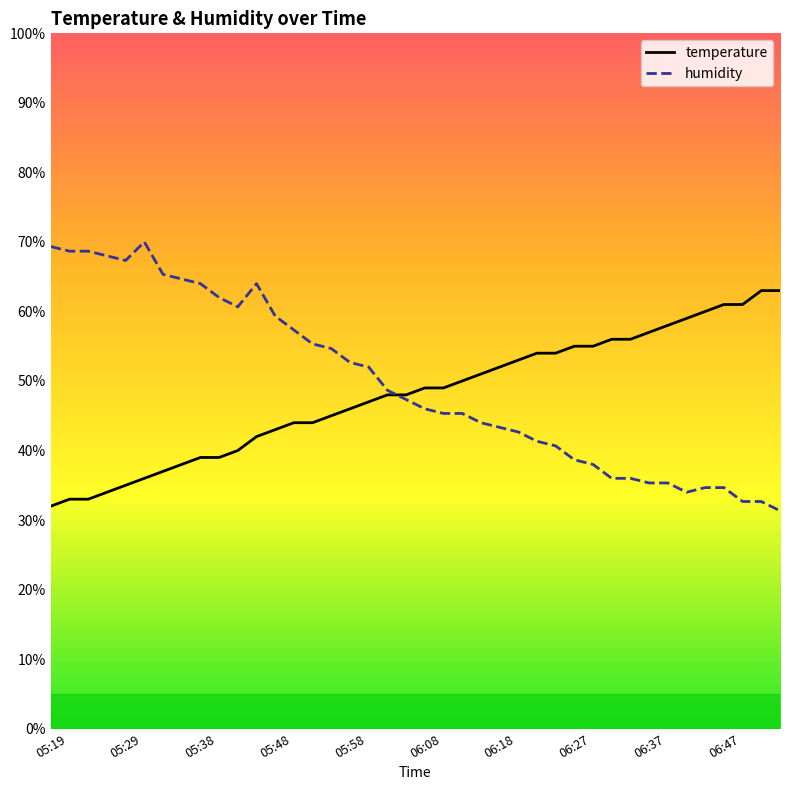

Reading left to right, list all the values displayed in this chart.

temperature: 32.0	33.0	33.0	34.0	35.0	36.0	37.0	38.0	39.0	39.0	40.0	42.0	43.0	44.0	44.0	45.0	46.0	47.0	48.0	48.0	49.0	49.0	50.0	51.0	52.0	53.0	54.0	54.0	55.0	55.0	56.0	56.0	57.0	58.0	59.0	60.0	61.0	61.0	63.0	63.0
humidity: 69.3	68.7	68.7	68.0	67.3	70.0	65.3	64.7	64.0	62.0	60.7	64.0	59.3	57.3	55.3	54.7	52.7	52.0	48.7	47.3	46.0	45.3	45.3	44.0	43.3	42.7	41.3	40.7	38.7	38.0	36.0	36.0	35.3	35.3	34.0	34.7	34.7	32.7	32.7	31.3